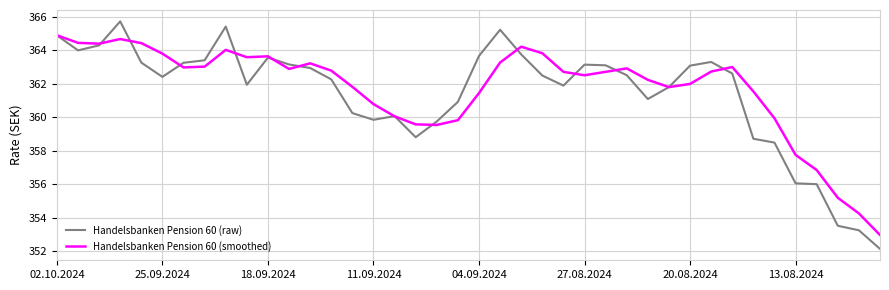

List the series in order of their peak value, lowest first.

Handelsbanken Pension 60 (smoothed), Handelsbanken Pension 60 (raw)